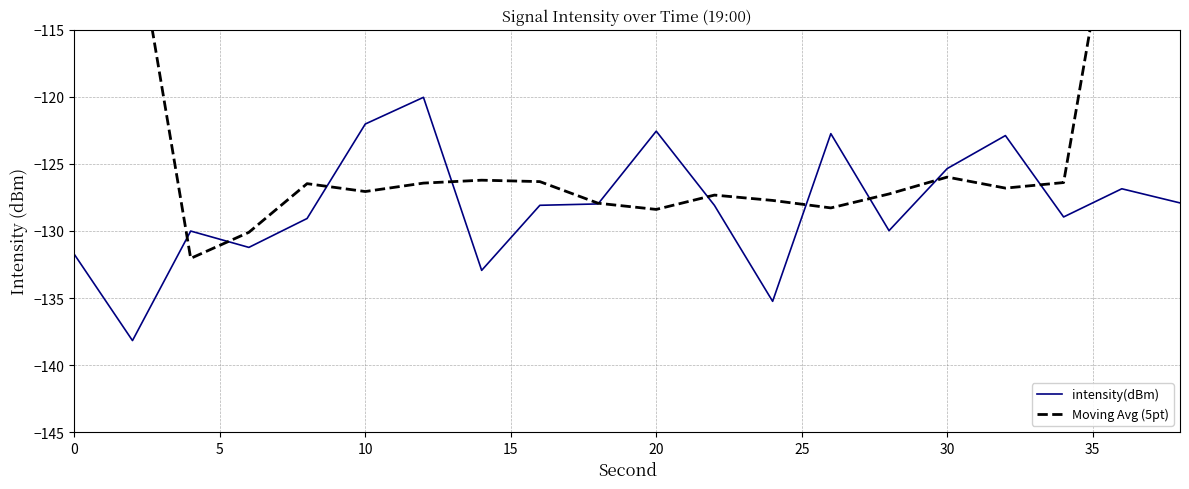

What is the highest value of the intensity(dBm) series?

-120.0